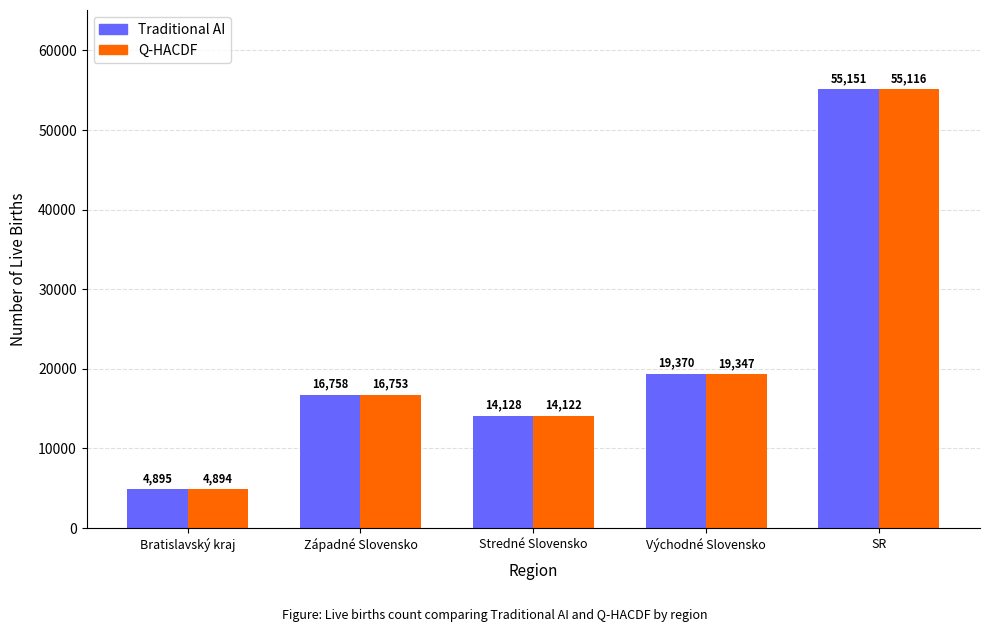

What is the total value across all series at Stredné Slovensko?

28250